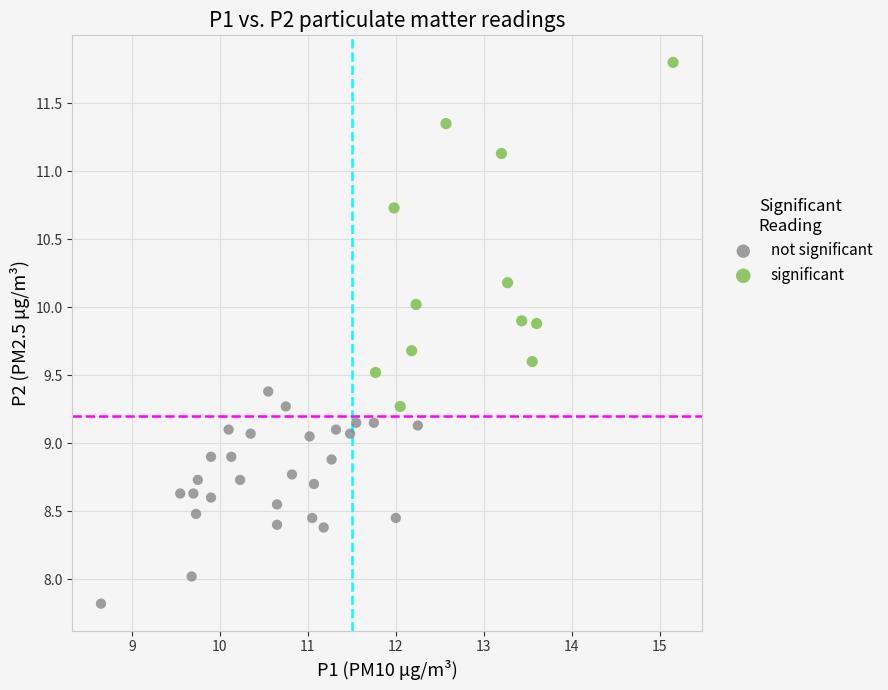

What are all the series names shown in the legend?

not significant, significant